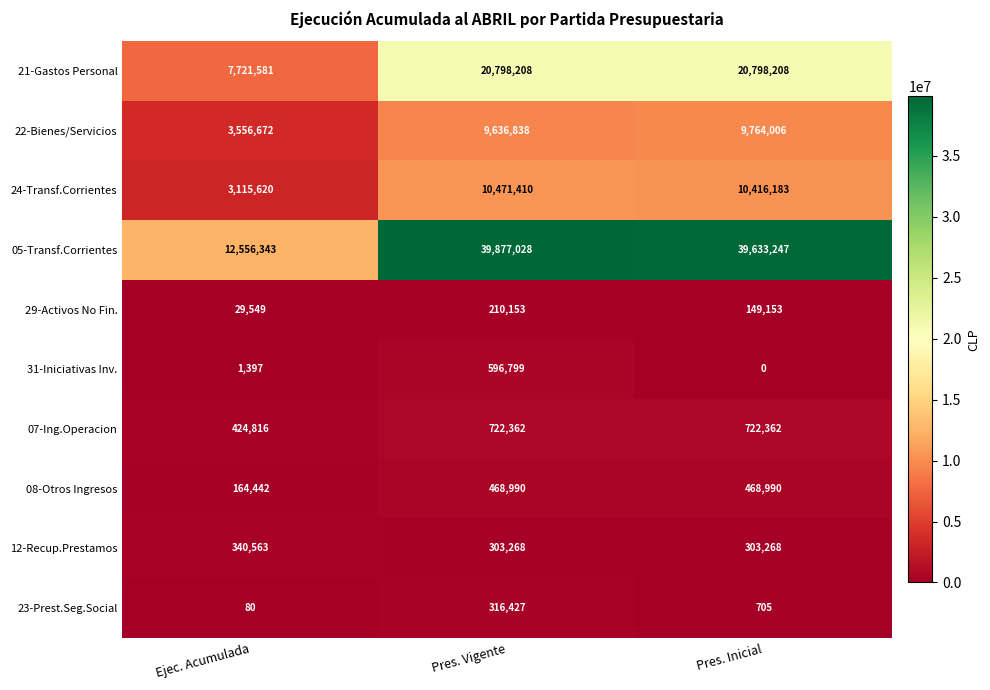

What is the spread (max minus min) of values at Pres. Vigente?

39666875